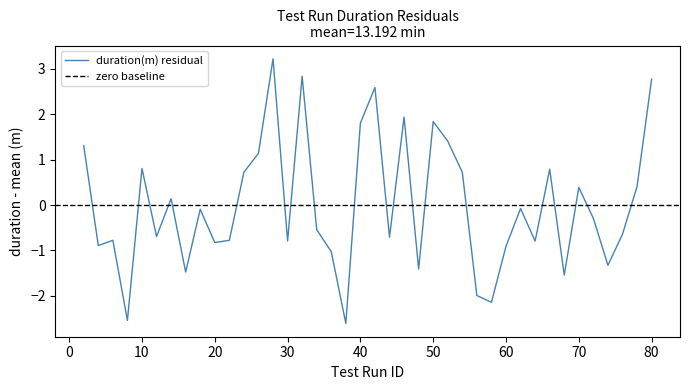

What is the value of the 8th point from the left?

-1.5